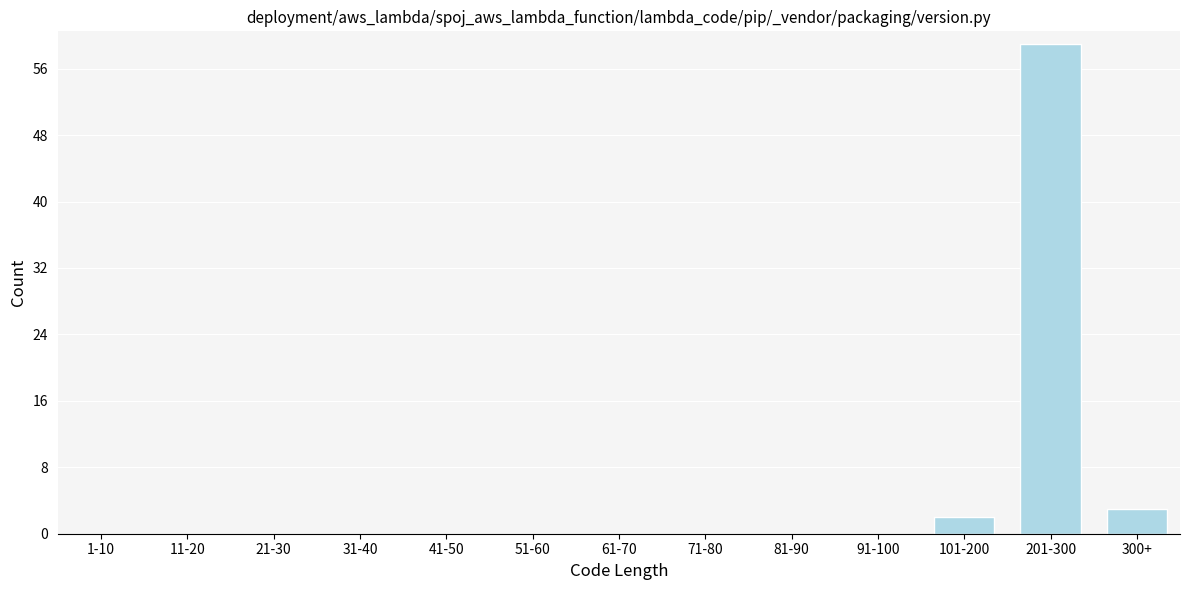

Reading left to right, extract all data points from this chart.

1-10=0	11-20=0	21-30=0	31-40=0	41-50=0	51-60=0	61-70=0	71-80=0	81-90=0	91-100=0	101-200=2	201-300=59	300+=3